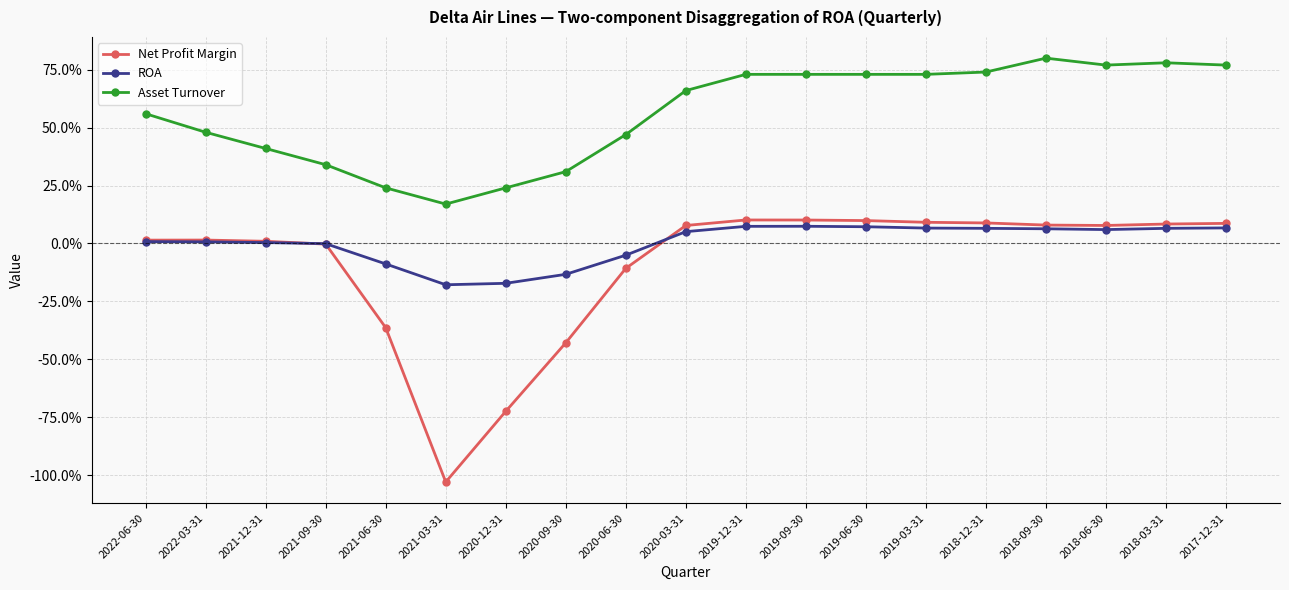

What is the value of the Asset Turnover point at the 4th from the left?

0.3